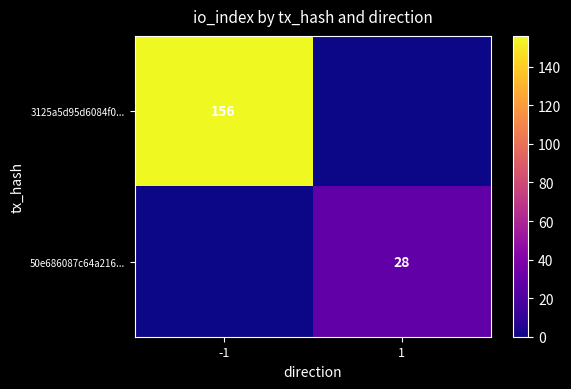

True or false: 50e686087c64a216... has a value of 40 at 1.

False